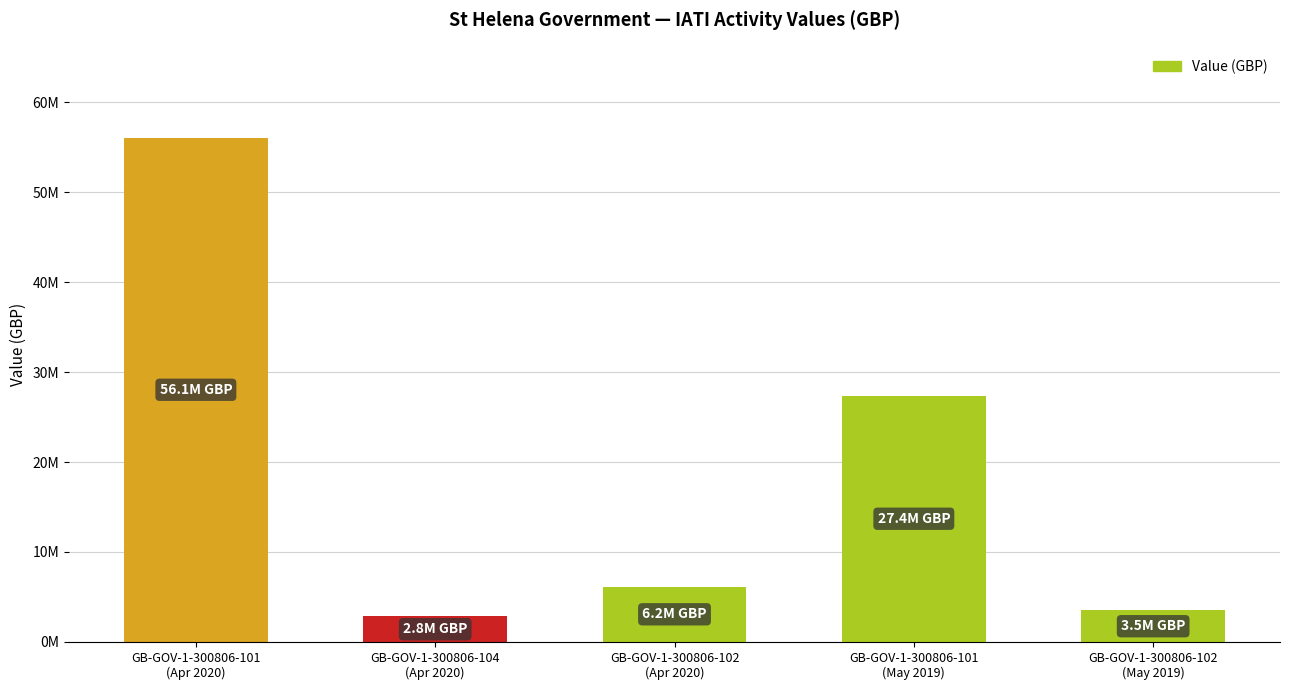

Does the chart contain any negative values?

No